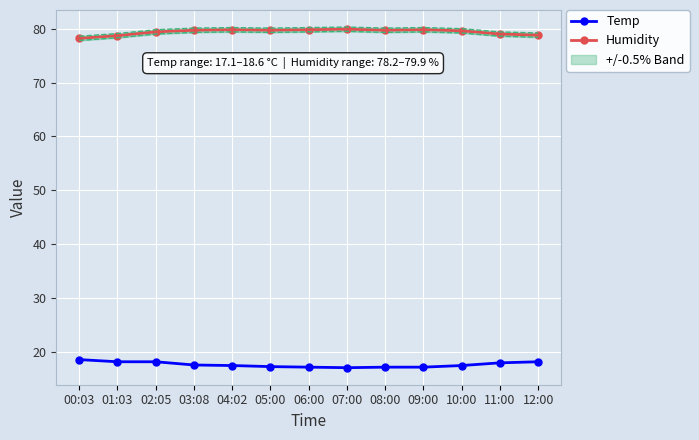

Which series changed the most between 07:00 and 10:00?

Temp